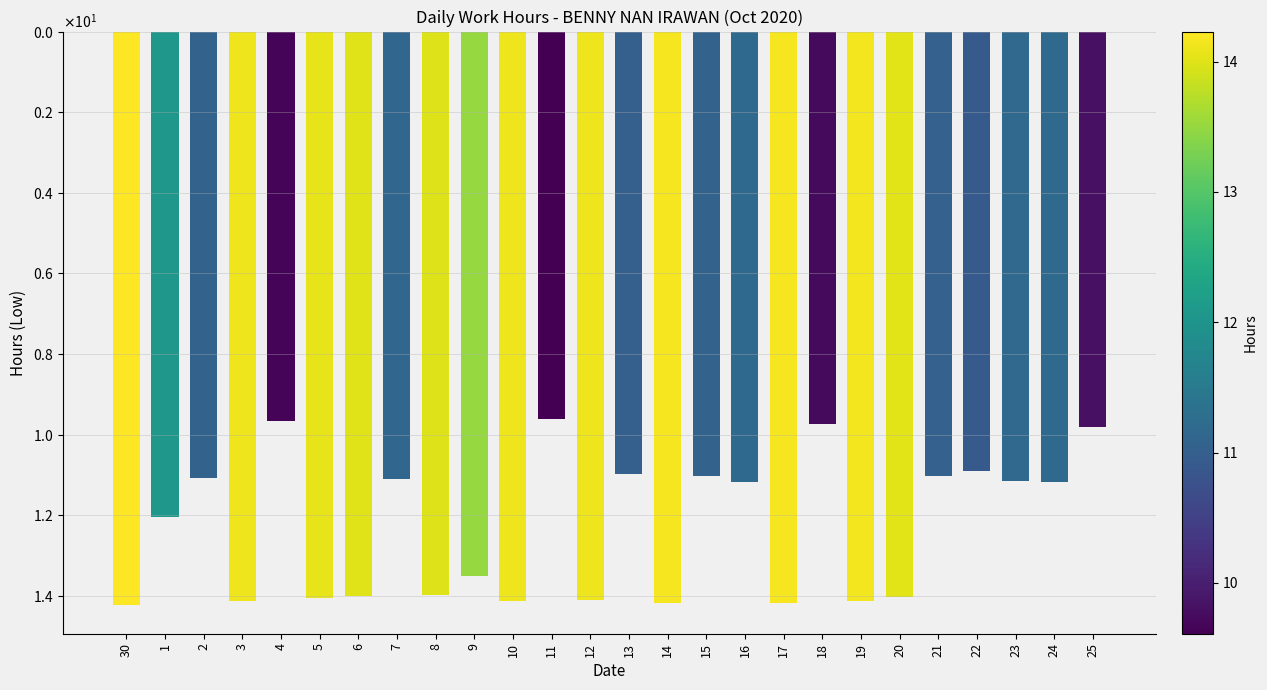

Approximately how many times larger is the value at 22 compared to 25?

1.1